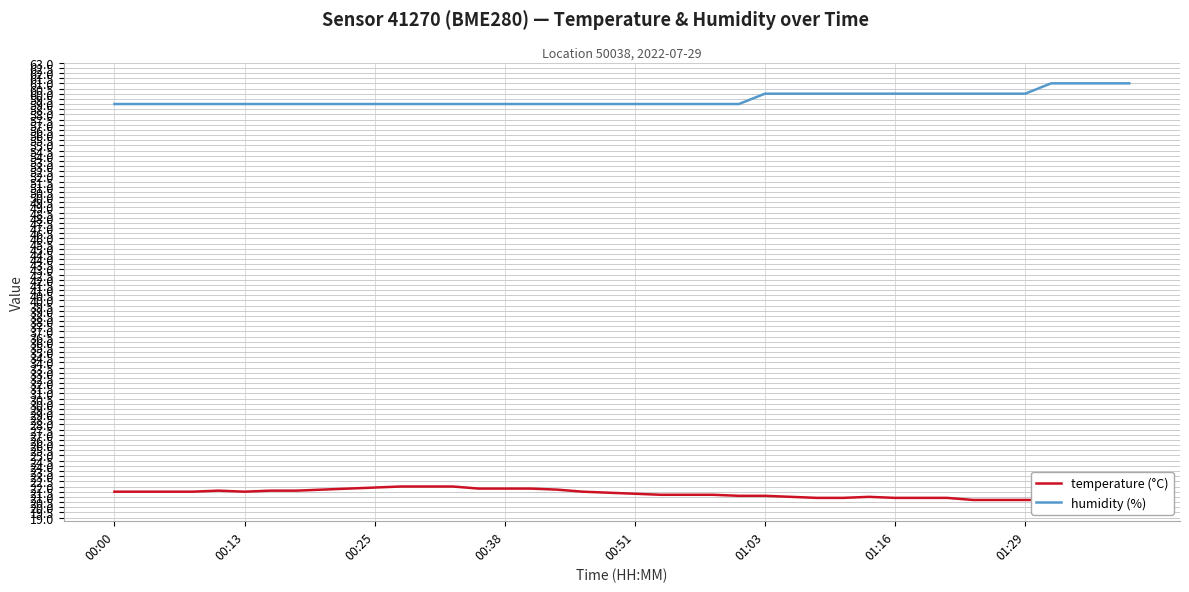

True or false: temperature (°C) and humidity (%) intersect in this chart.

False